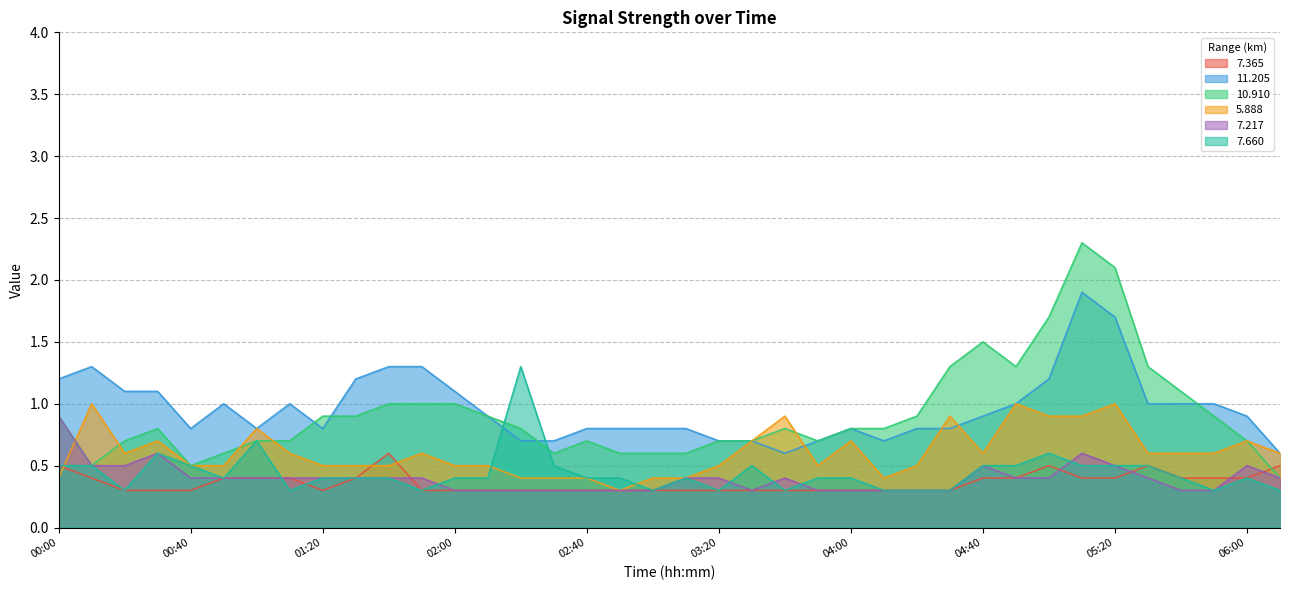

What is the difference between the second highest and minimum values in the  11.205 series?

1.1